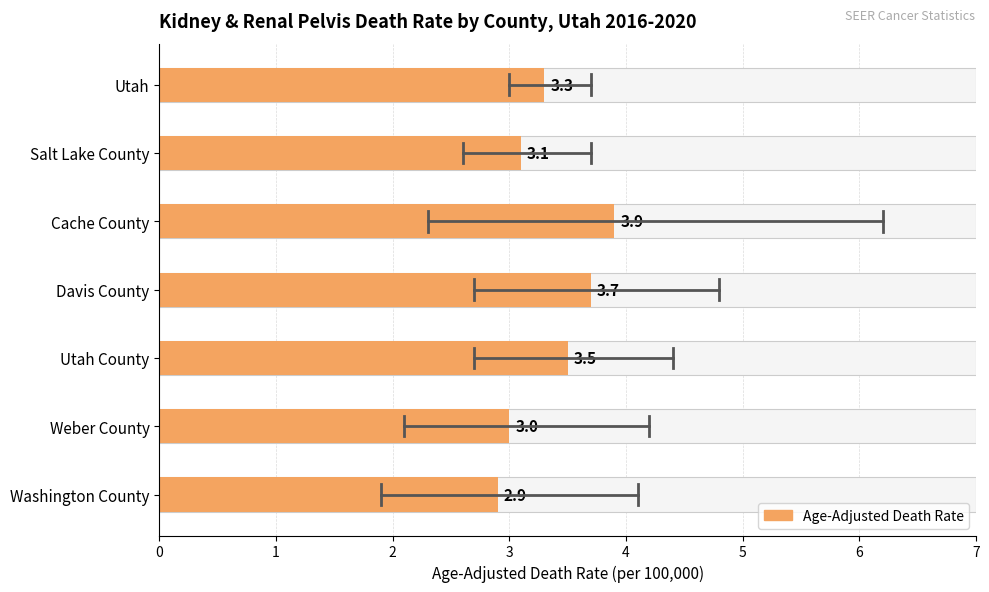

What is the lowest value of the Upper CI series?

3.7